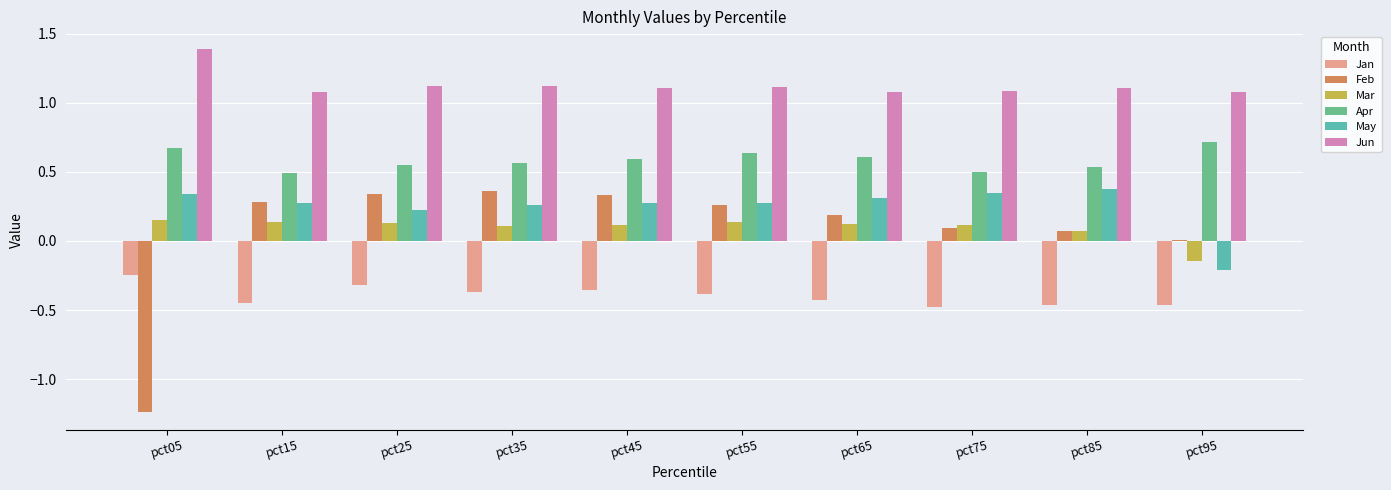

What are all the series names shown in the legend?

Jan, Feb, Mar, Apr, May, Jun